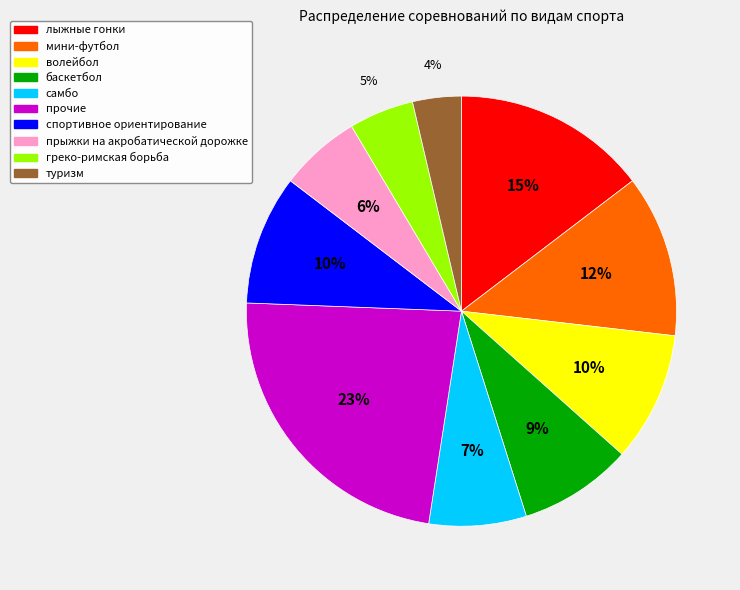

How many slices are in this pie chart?

10